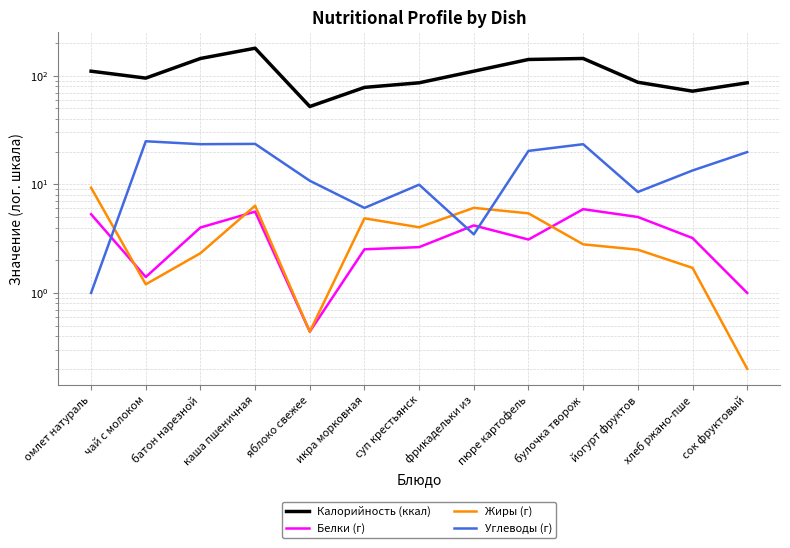

Does the chart display data point markers on the line(s)?

No